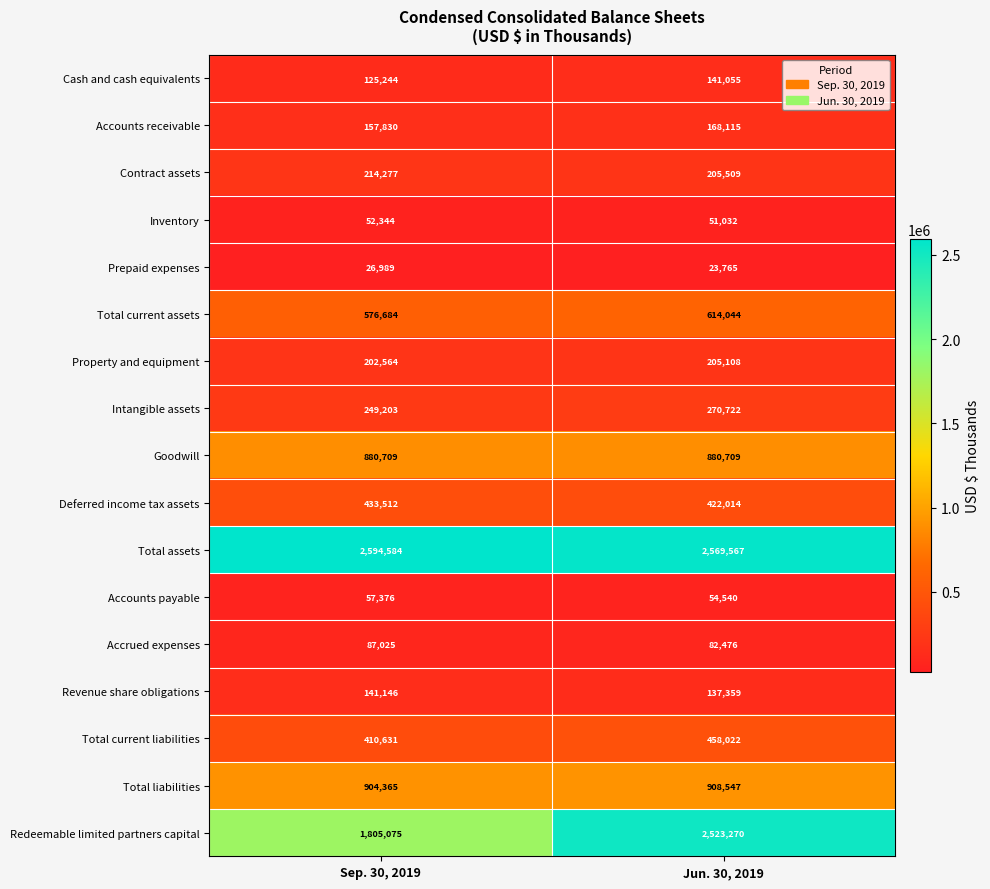

What is the difference between the maximum and minimum values in the Property and equipment series?

2544